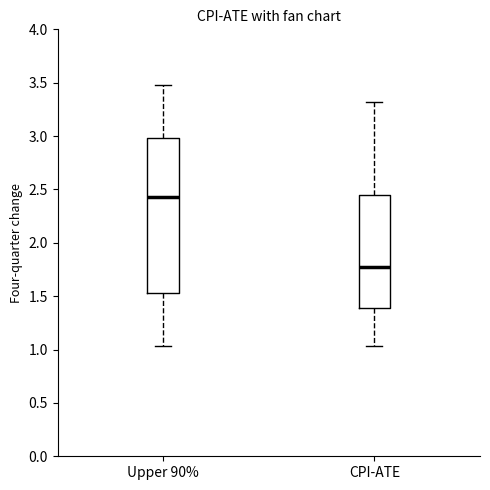

Which box has the lowest median line?

CPI-ATE